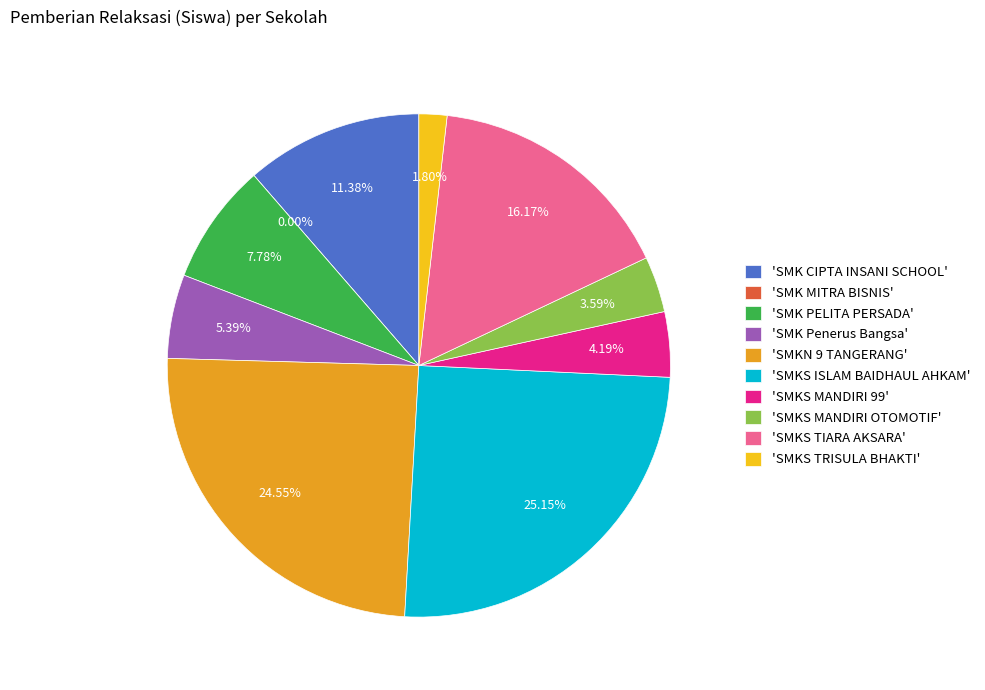

How many segments does this pie chart have?

10